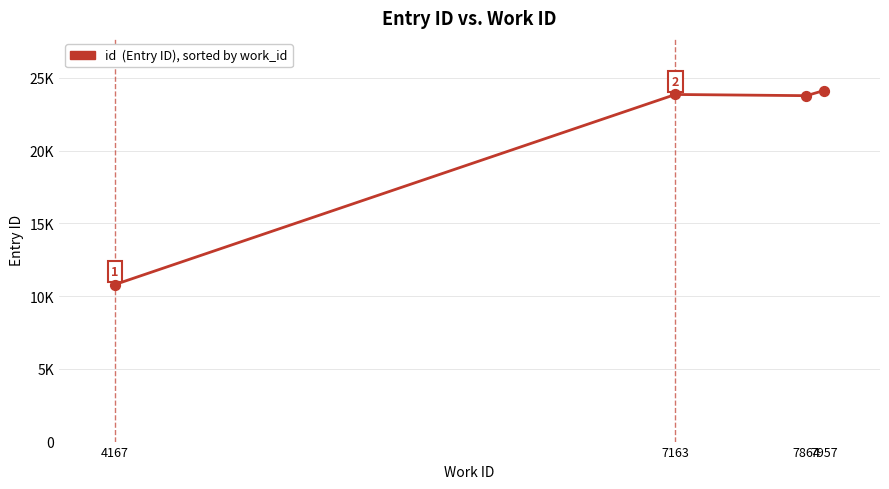

Approximately how many times larger is the value at 7864 compared to 4167?

2.2